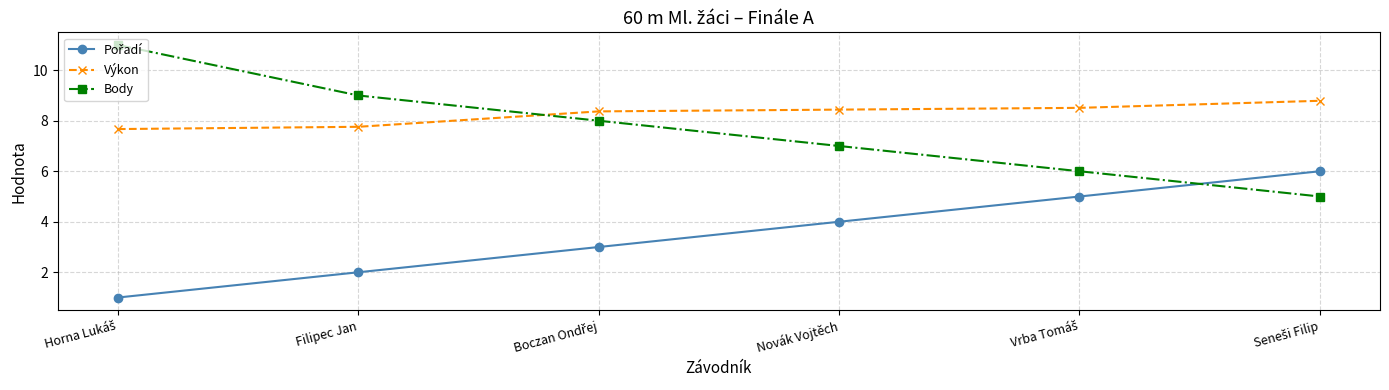

What is the smallest value displayed?

1.0